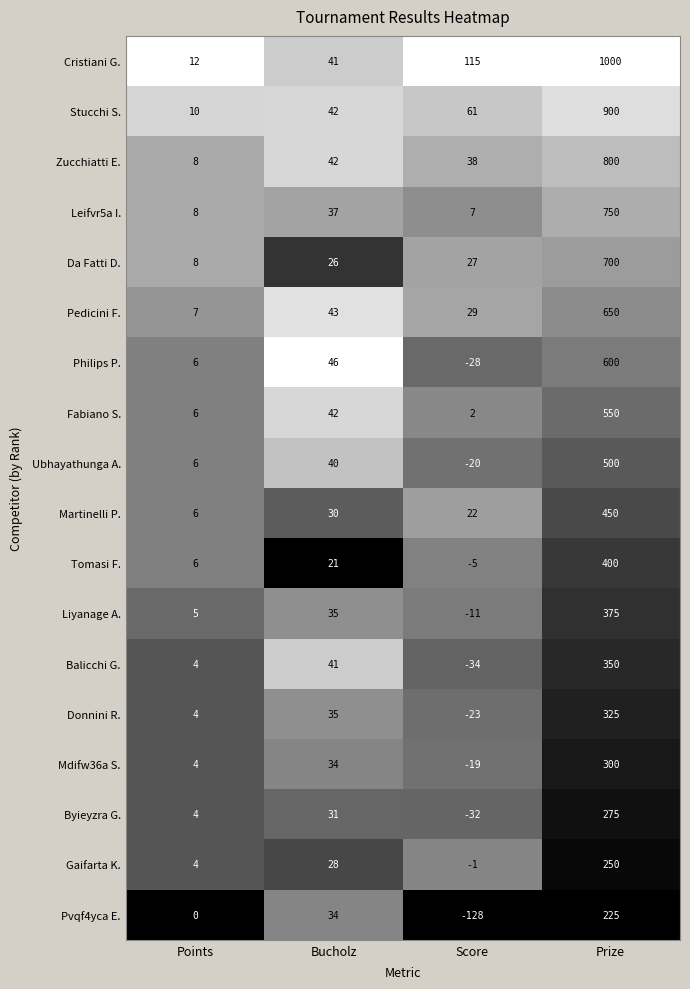

How many distinct data groups are displayed?

18